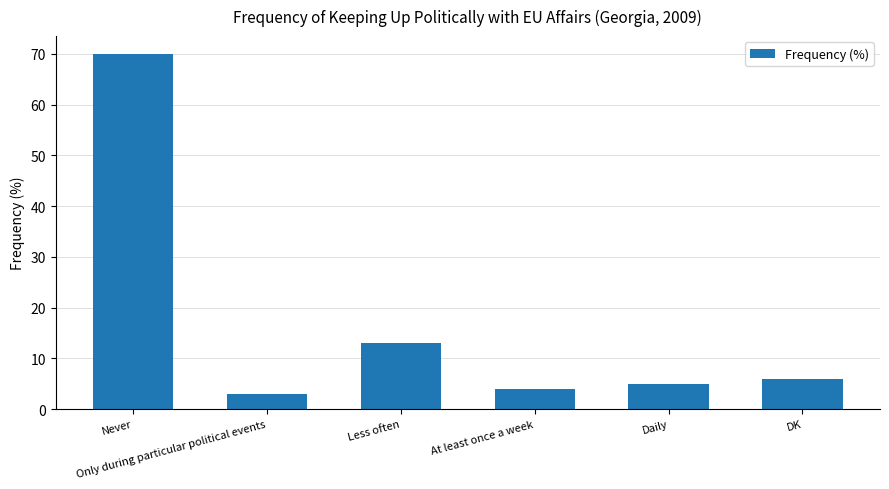

Reading left to right, list all the values displayed in this chart.

70	3	13	4	5	6